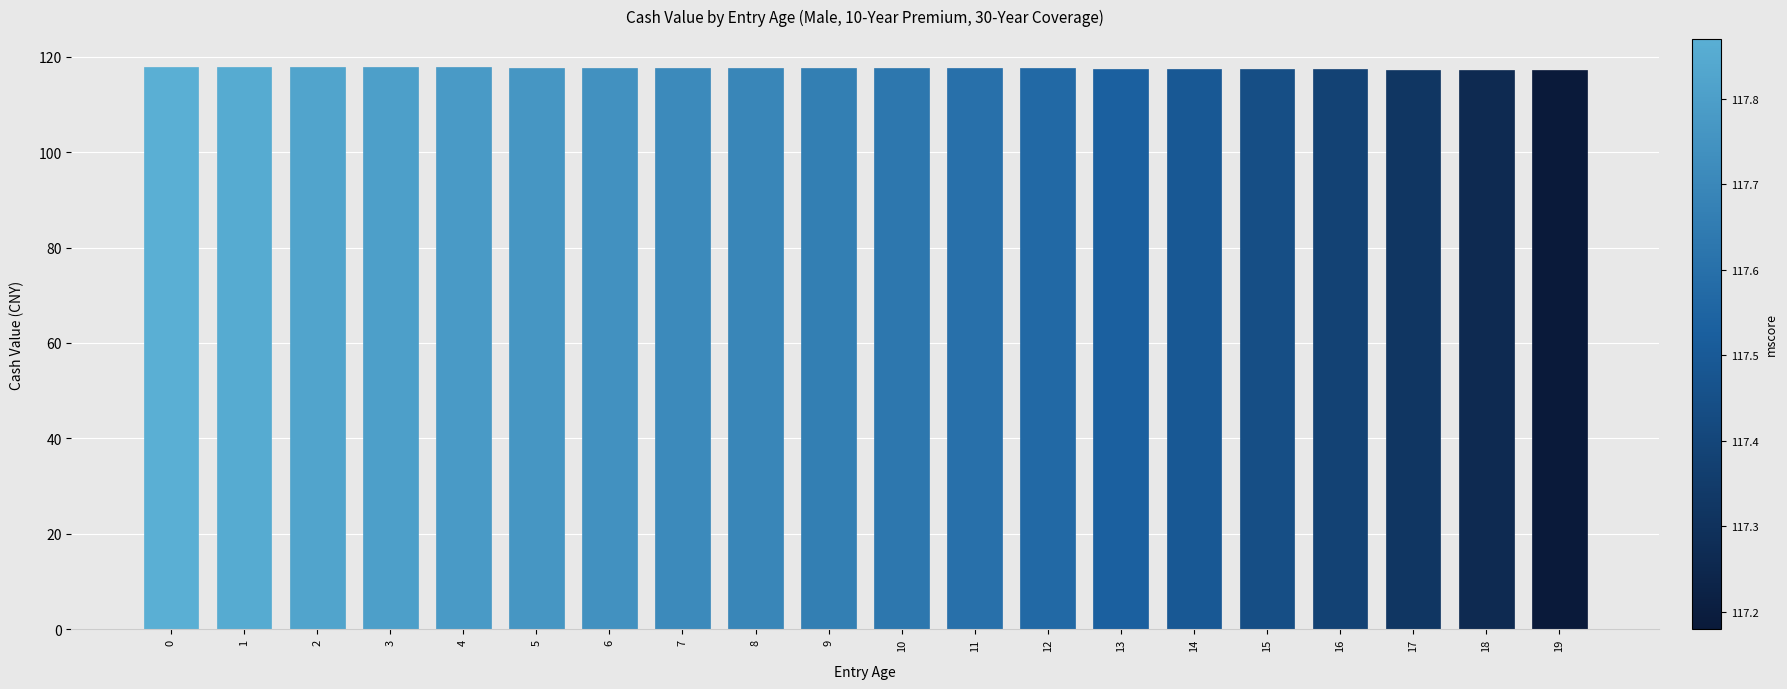

Approximately how many times larger is the value at 16 compared to 6?

1.0